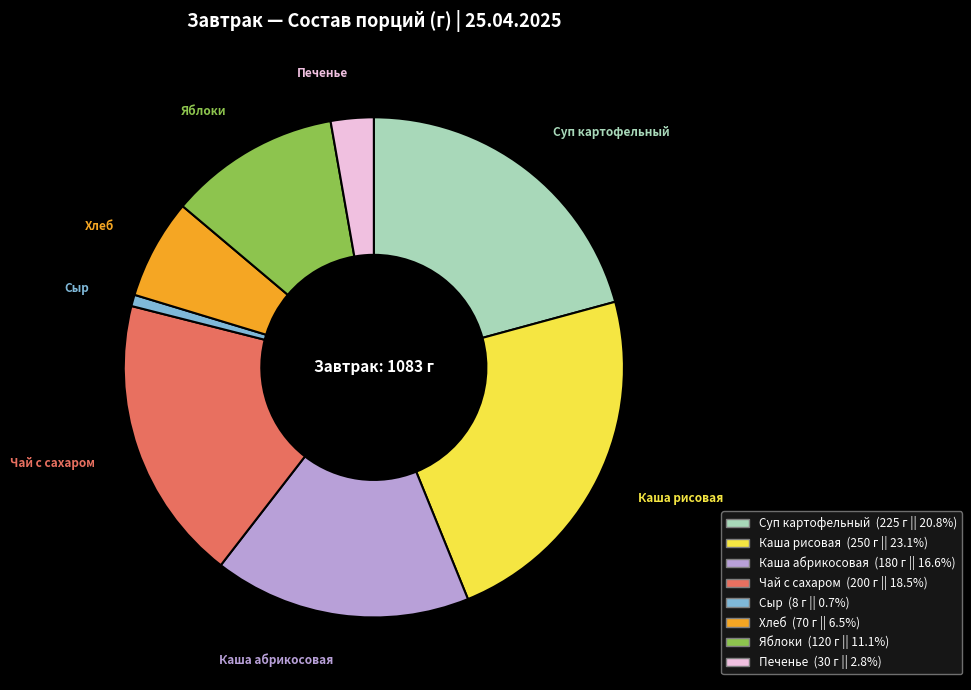

Count the number of slices in the pie.

8